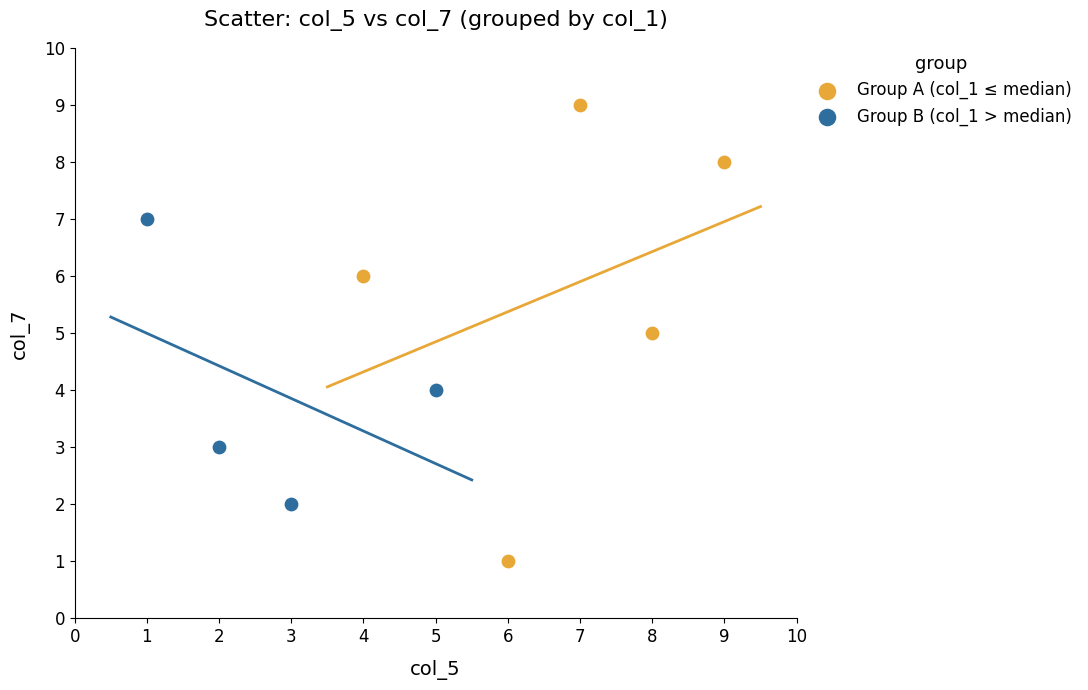

Which series has the widest spread of Y values?

Group A (col_1 ≤ median)